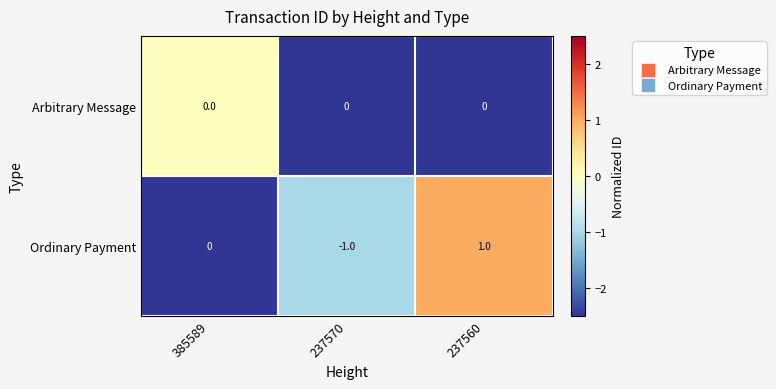

Is the value of Arbitrary Message at 385589 greater than the value of Ordinary Payment at 237560?

No